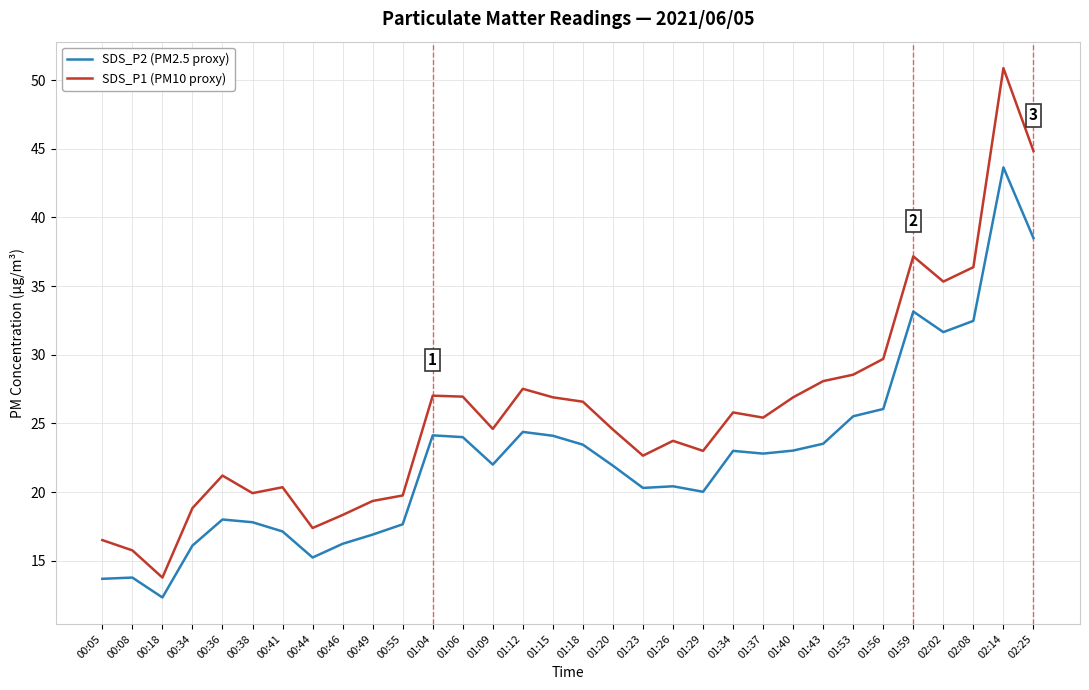

What is the minimum value for SDS_P1 (PM10 proxy)?

13.8